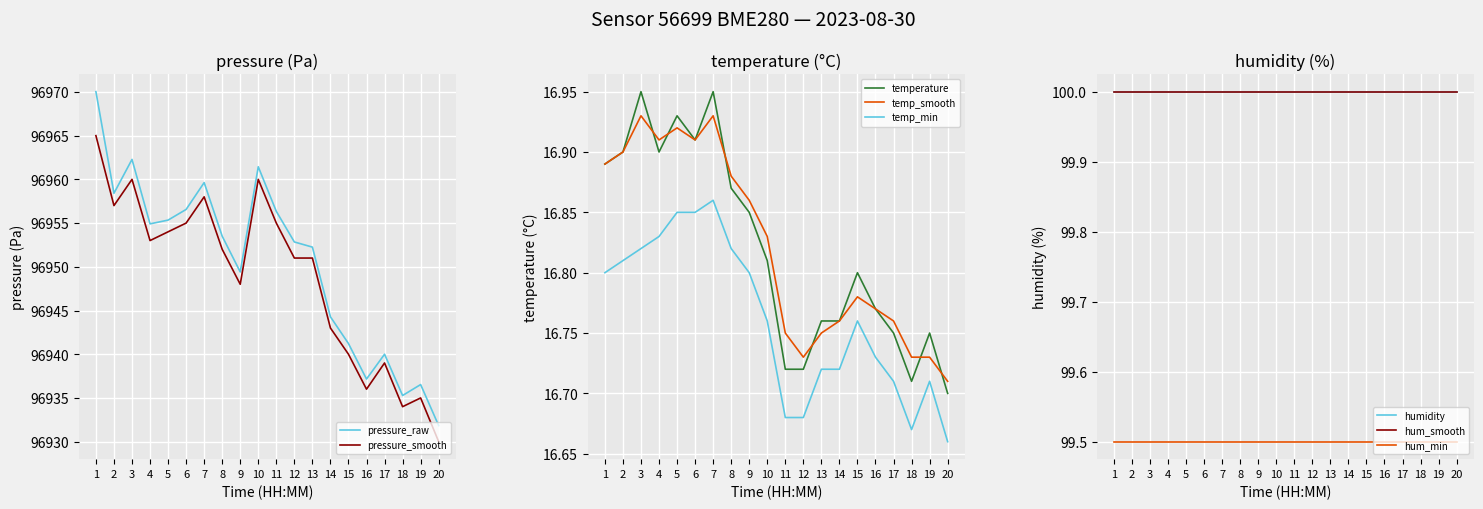

What is the lowest value of the pressure_raw series?

96931.8